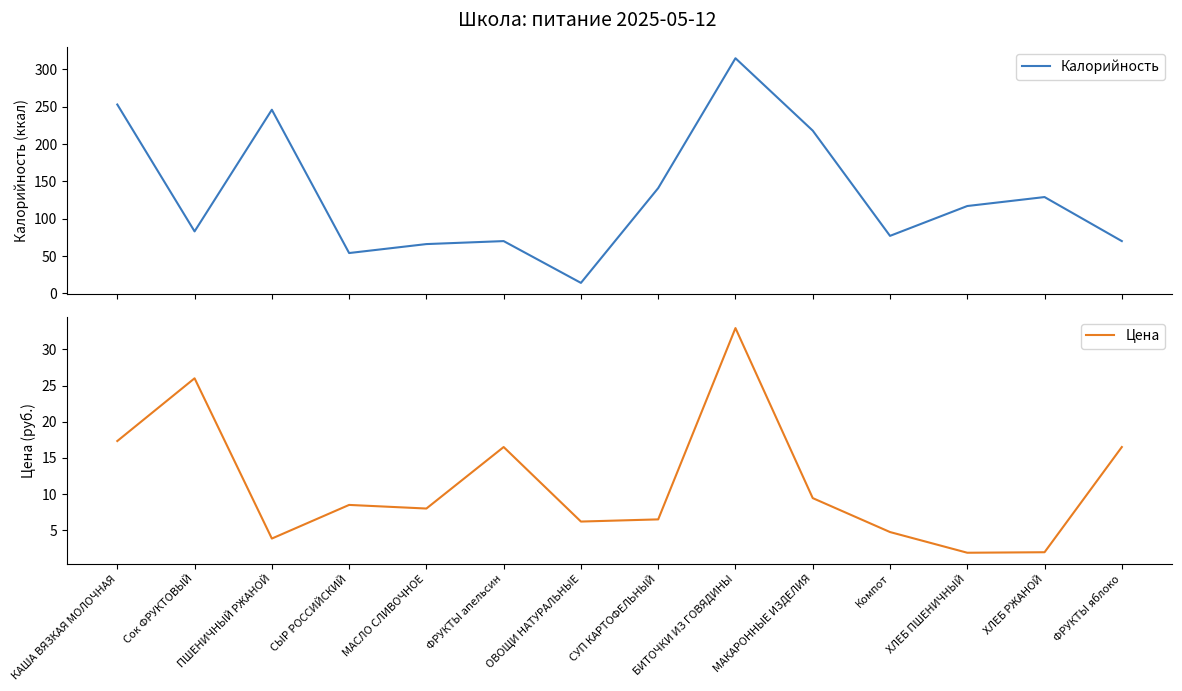

How many data points in Калорийность are less than 117?

7